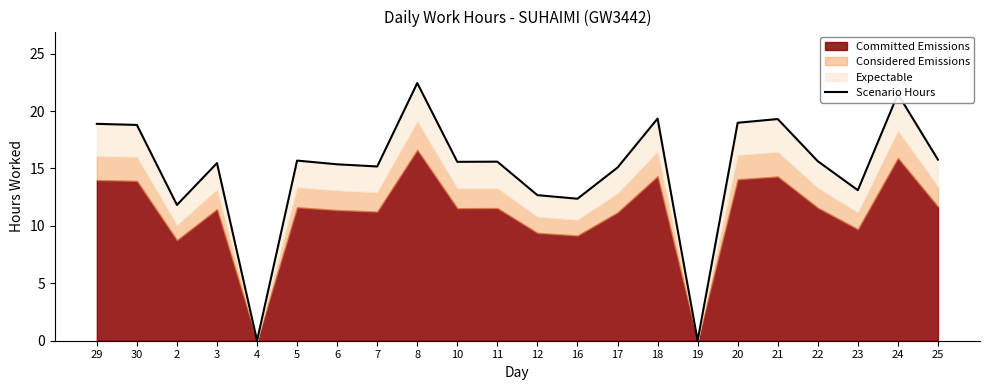

How many values are below 15?

6